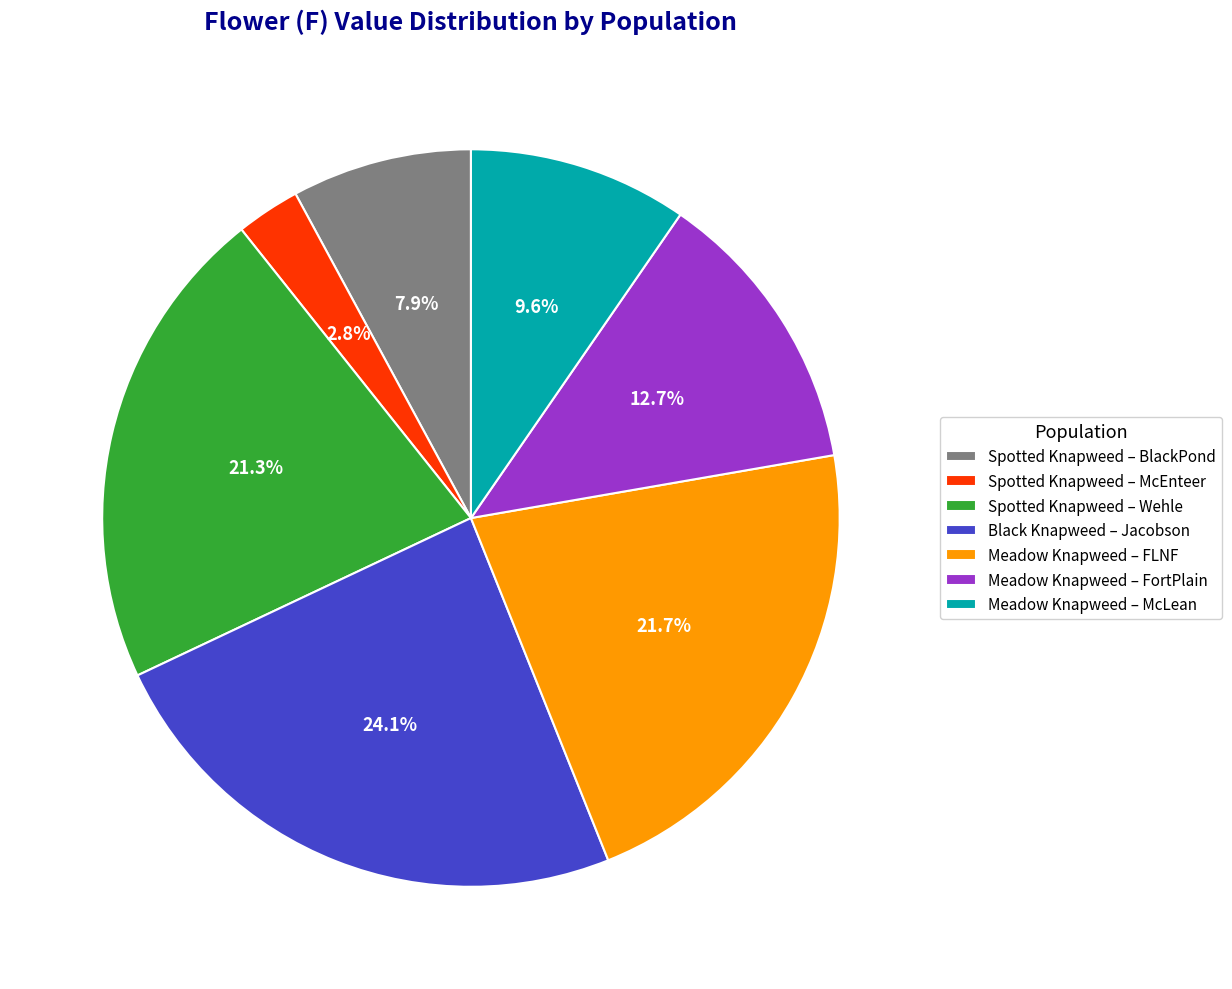

What percentage is NOT represented by Spotted Knapweed – McEnteer?

97.2%